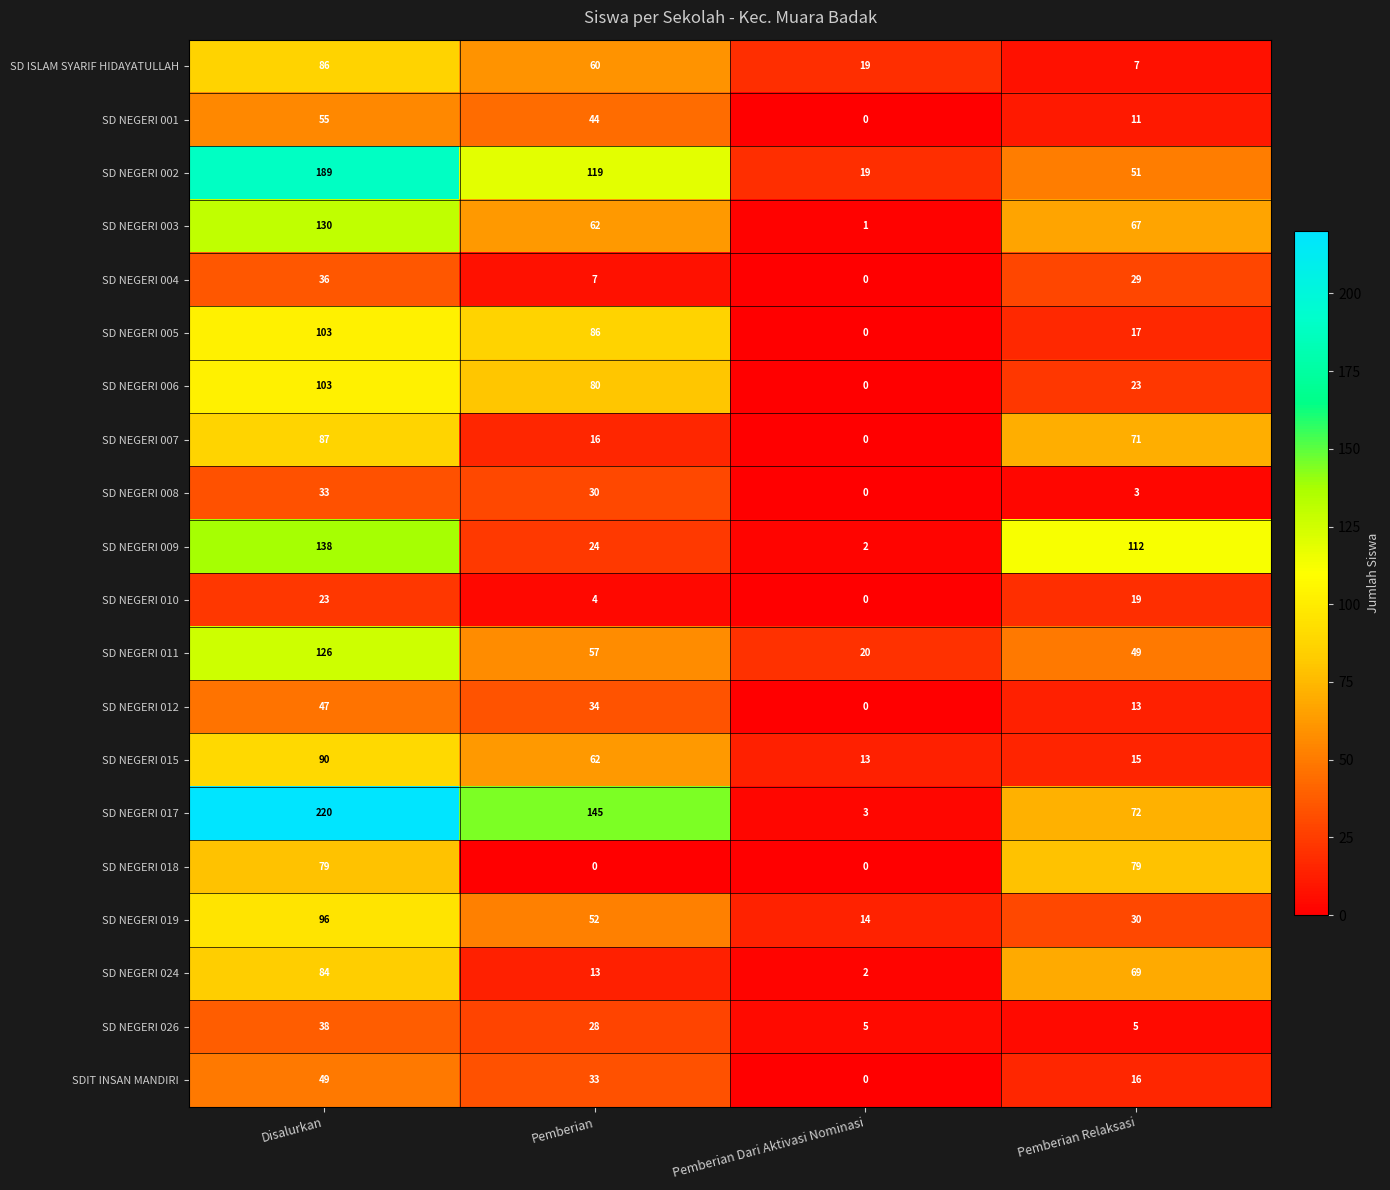

At which category is the sum across all series the highest?

Disalurkan